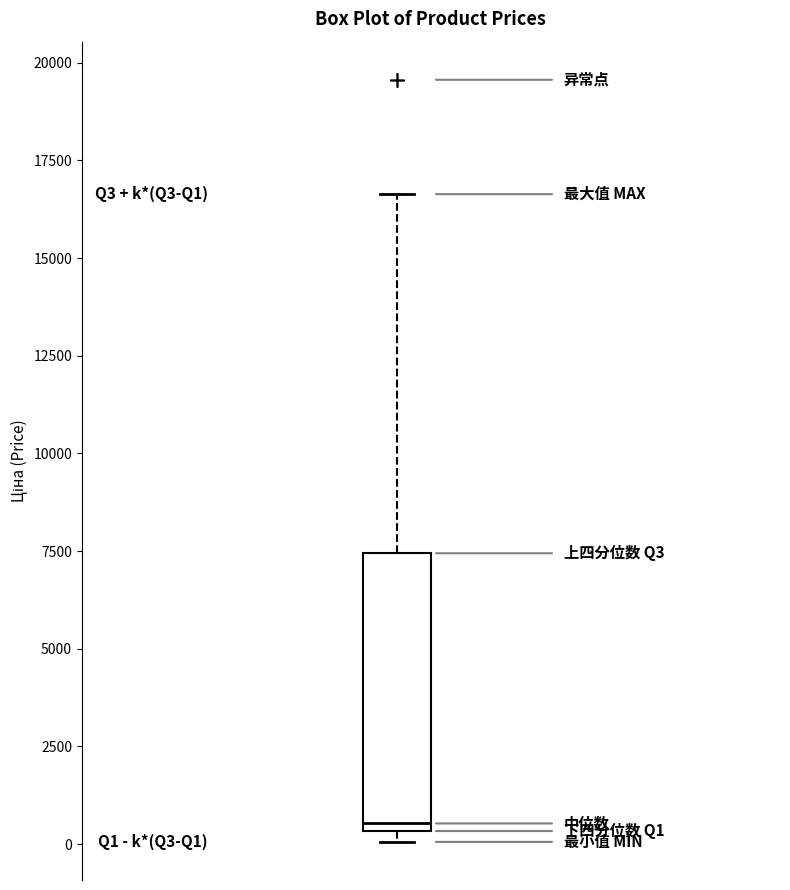

Read this box plot against the y-axis: the position of the median line, the range covered by the box, and the ends of both whiskers. The values are not printed on the chart, so give them approximately, as read against the axis.

median 500 (just above the box's lower edge), box 500 to 7500, whiskers 0 to 16500